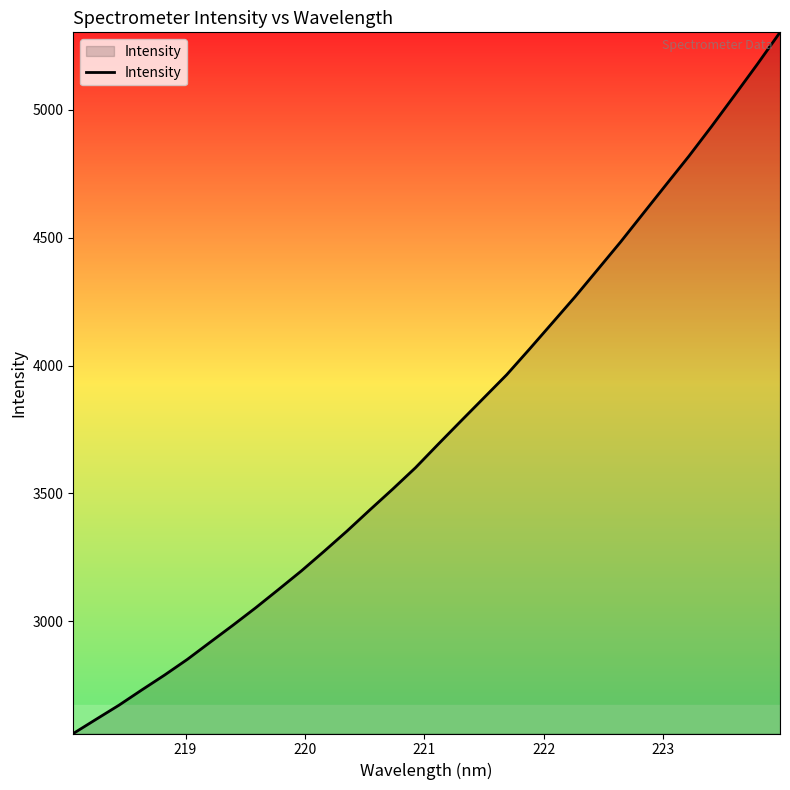

What is the greatest value displayed?

5302.6